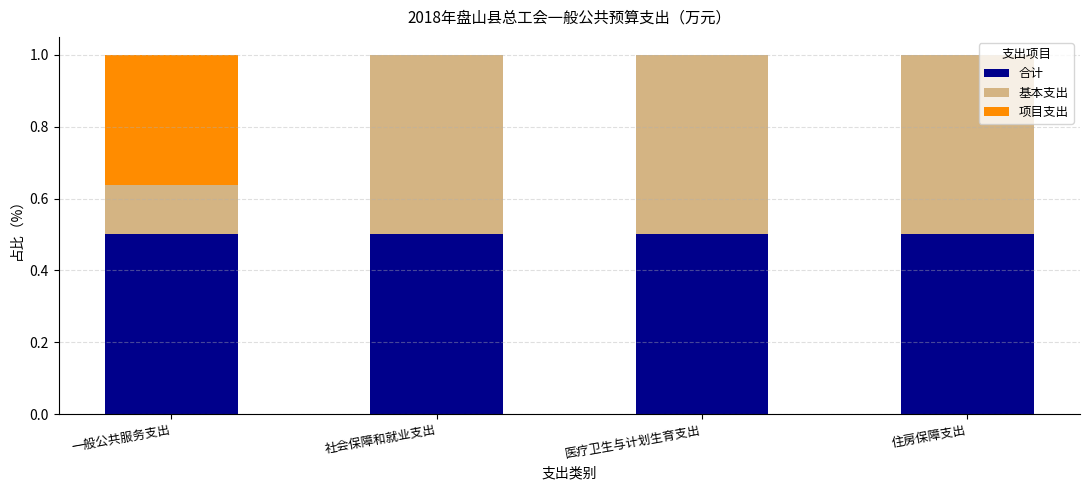

True or false: 合计 has a value of 0.2 at 住房保障支出.

False